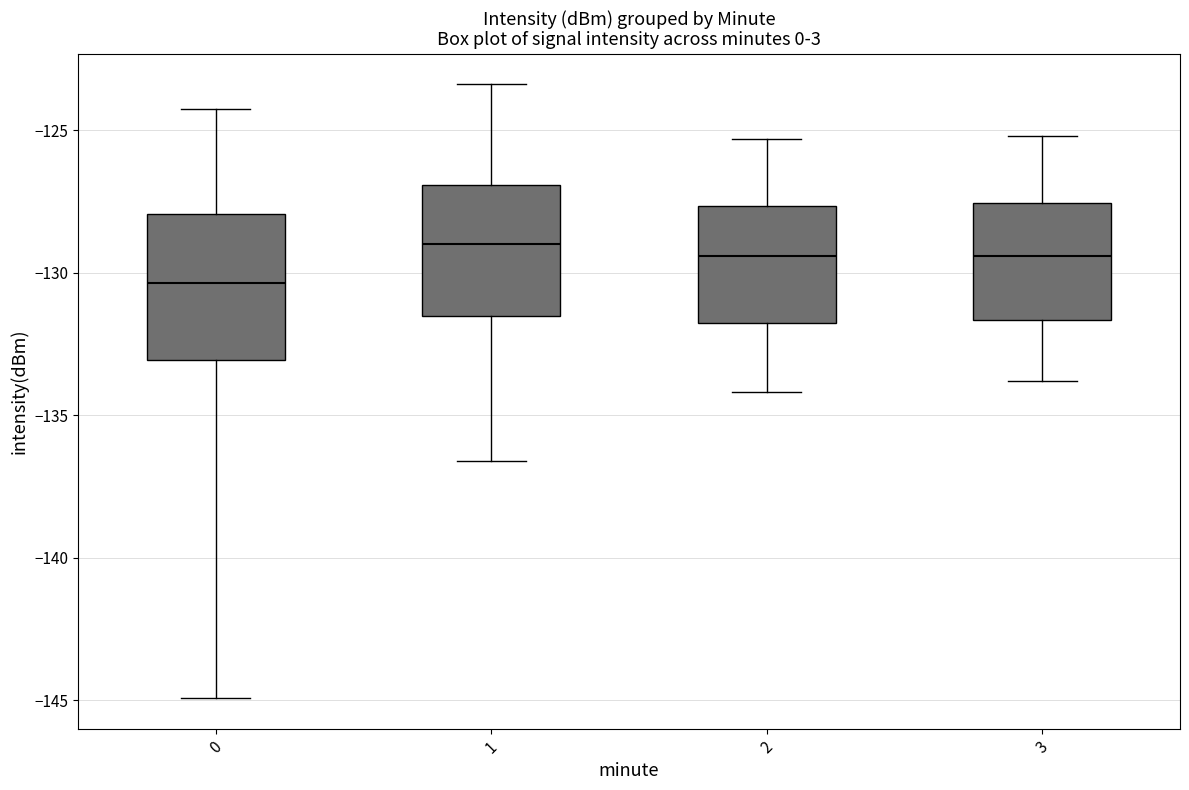

Reading left to right, transcribe this box plot: for each box, give where its median line is, the range the box spans, and where its two whiskers end, as read against the y-axis. The values are not printed on the chart, so give them approximately, as read against the axis.

0: median -130.5, box -133.0 to -128.0, whiskers -145.0 to -124.5
1: median -129.0, box -131.5 to -127.0, whiskers -136.5 to -123.5
2: median -129.5, box -131.5 to -127.5, whiskers -134.0 to -125.5
3: median -129.5, box -131.5 to -127.5, whiskers -134.0 to -125.0